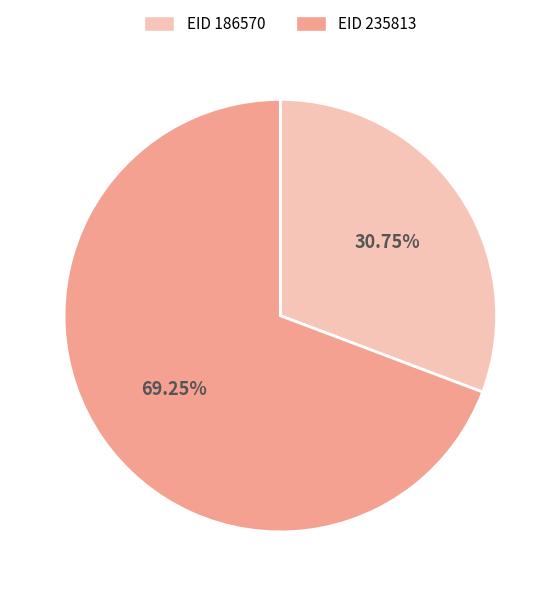

Between EID 235813 and EID 186570, which is larger?

EID 235813